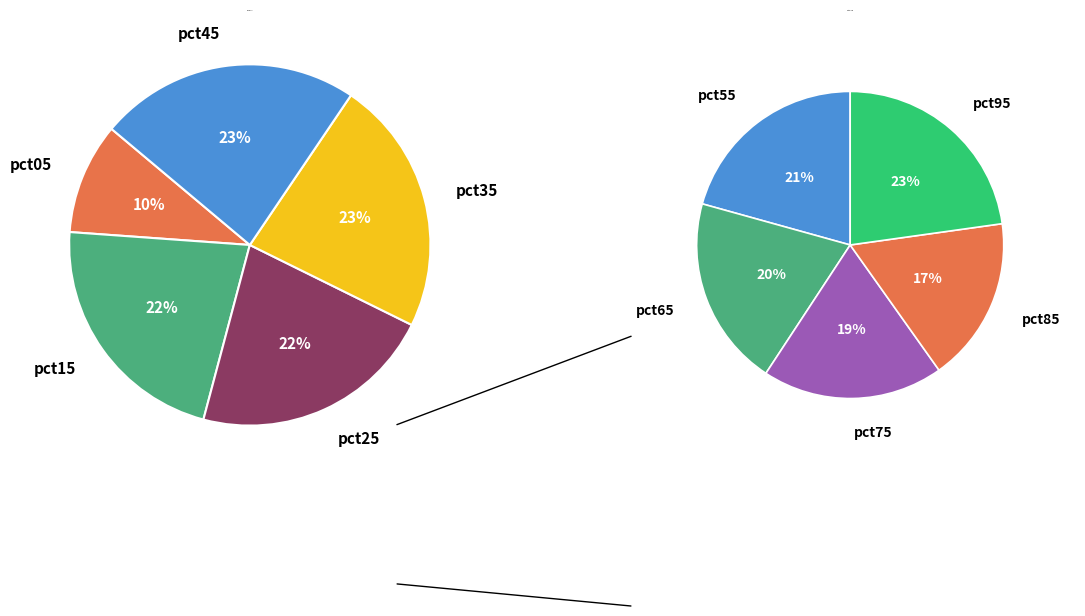

What portion of the pie excludes pct75?

89.7%